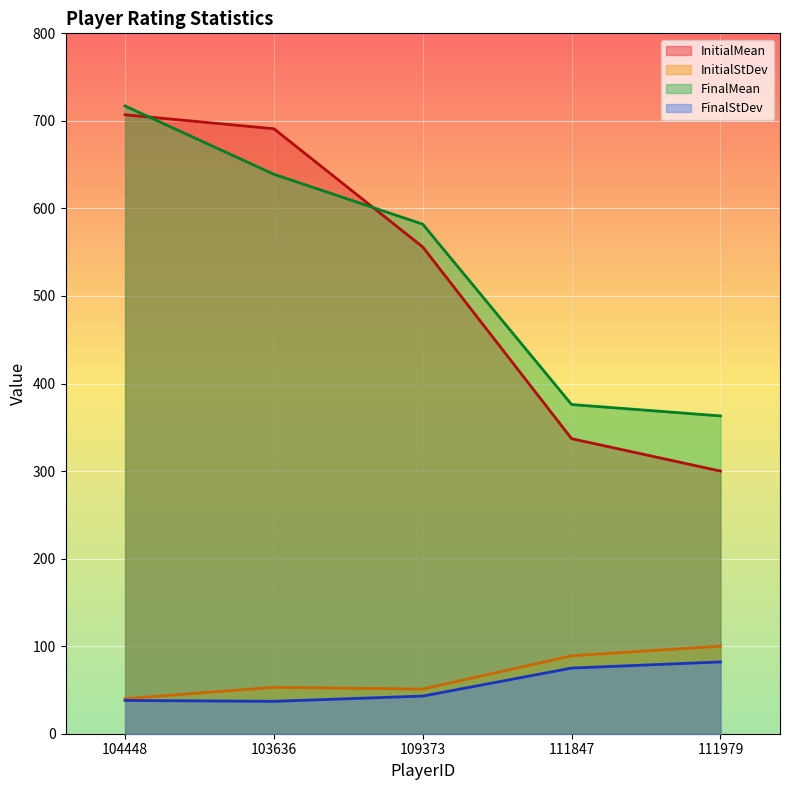

Is it true that FinalMean equals 912 at 103636?

False